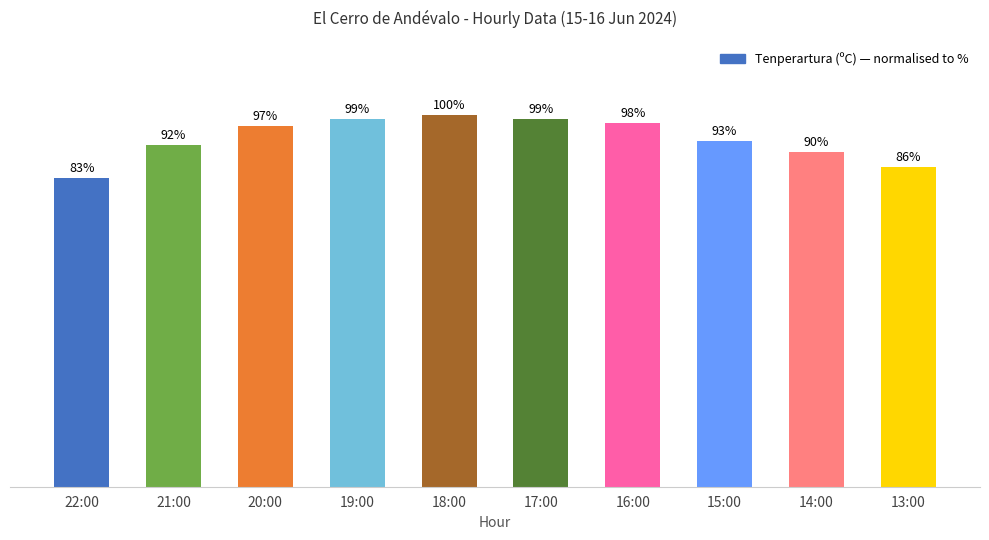

At which category does the chart reach its peak across all series?

18:00